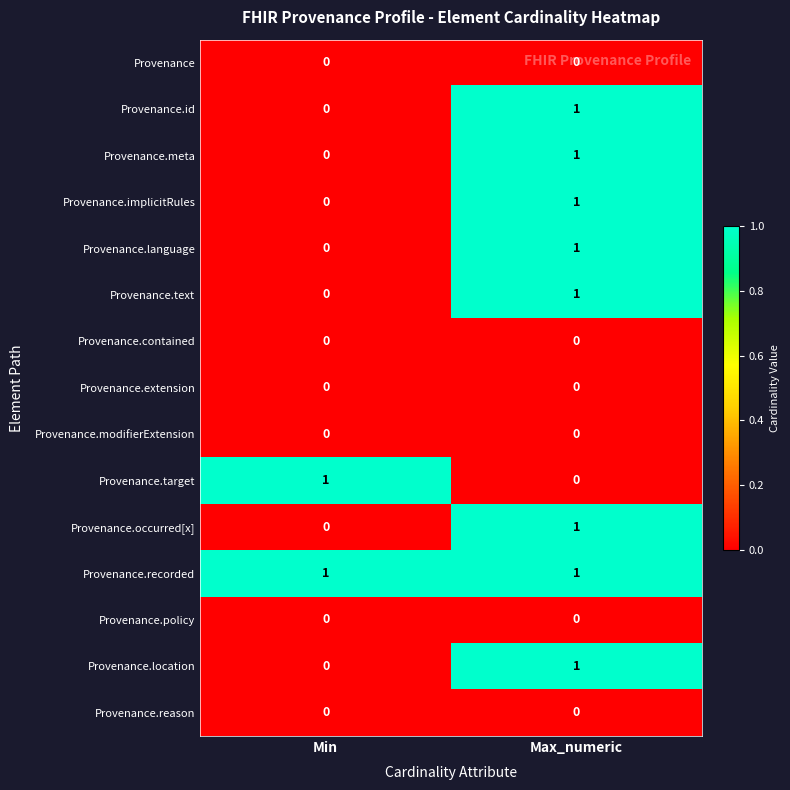

What is the spread (max minus min) of values at Min?

1